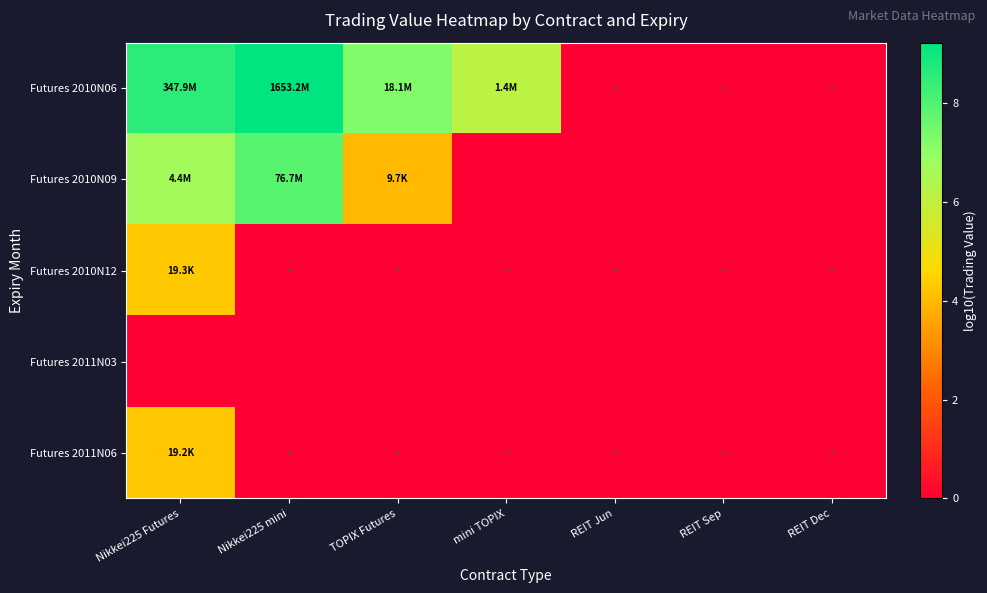

At Nikkei225 mini, list the series in order from smallest to largest.

Futures 2010N12, Futures 2011N03, Futures 2011N06, Futures 2010N09, Futures 2010N06